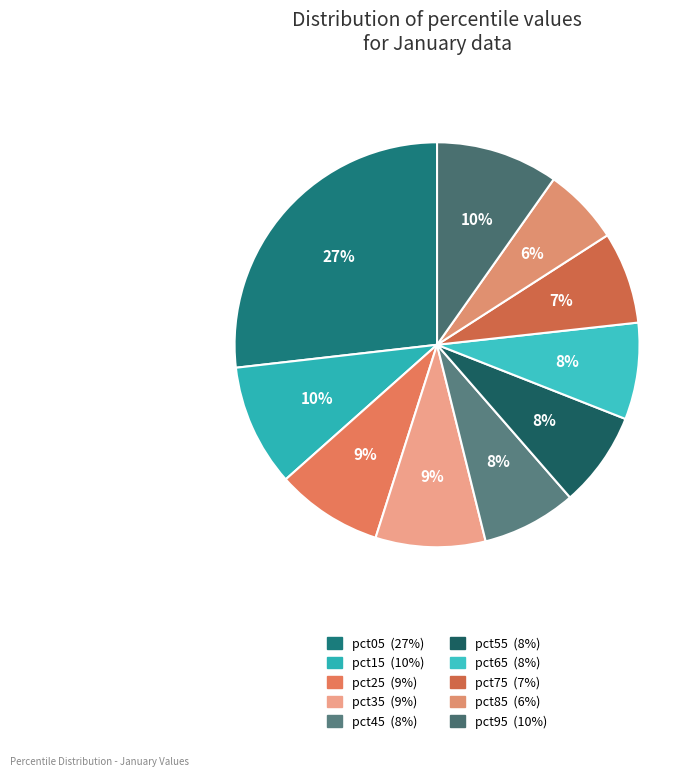

Rank the categories by value from highest to lowest.

pct05, pct95, pct15, pct35, pct25, pct65, pct55, pct45, pct75, pct85